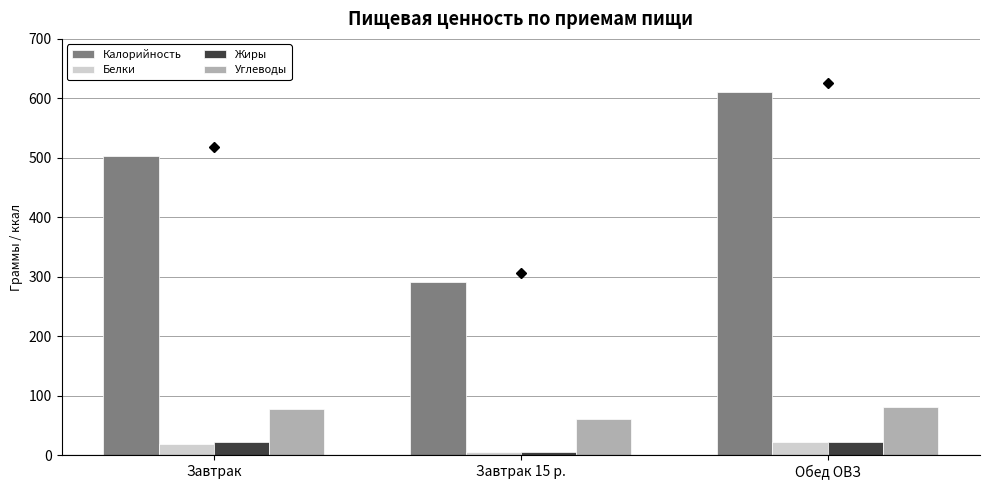

Count the number of data series in this chart.

4